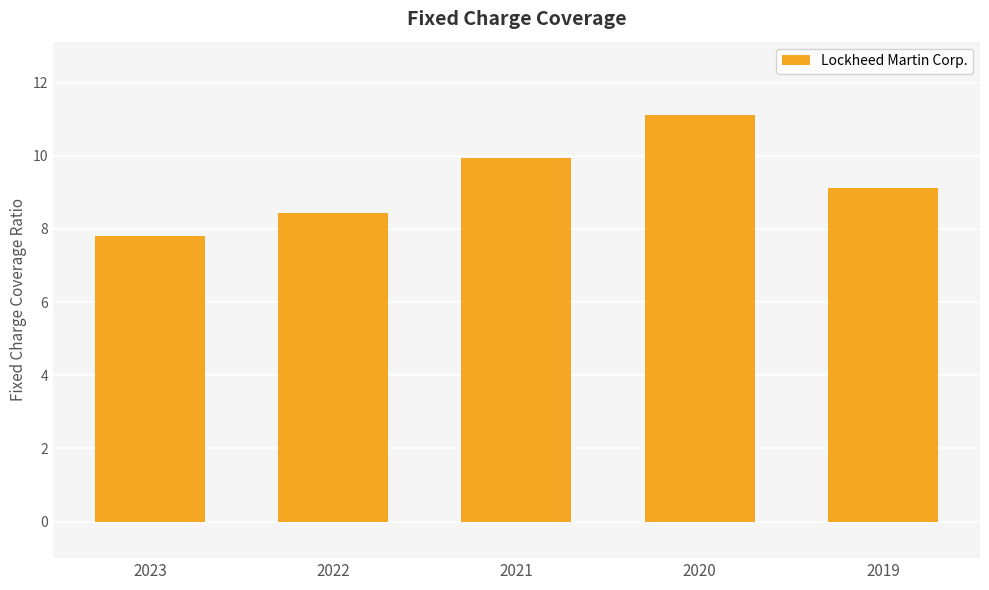

How many bars are there in total?

5